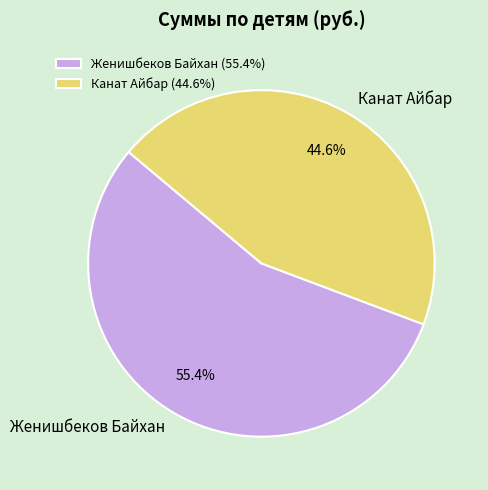

How many slices are in this pie chart?

2